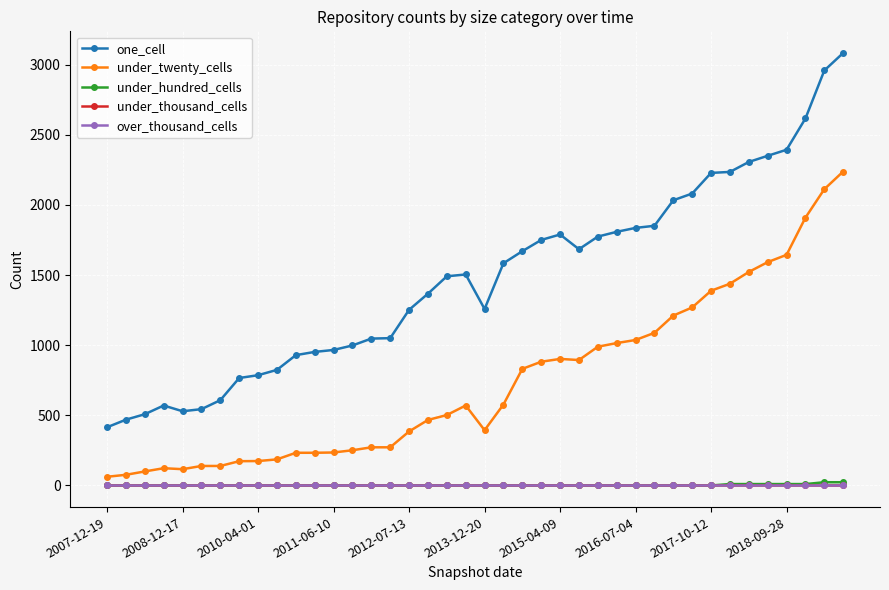

At how many categories does at least one series exceed 1171?

24